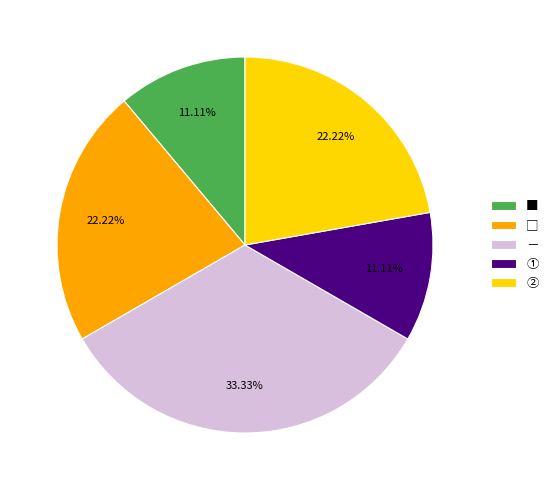

Is the sum of ■ and ② greater than half?

No